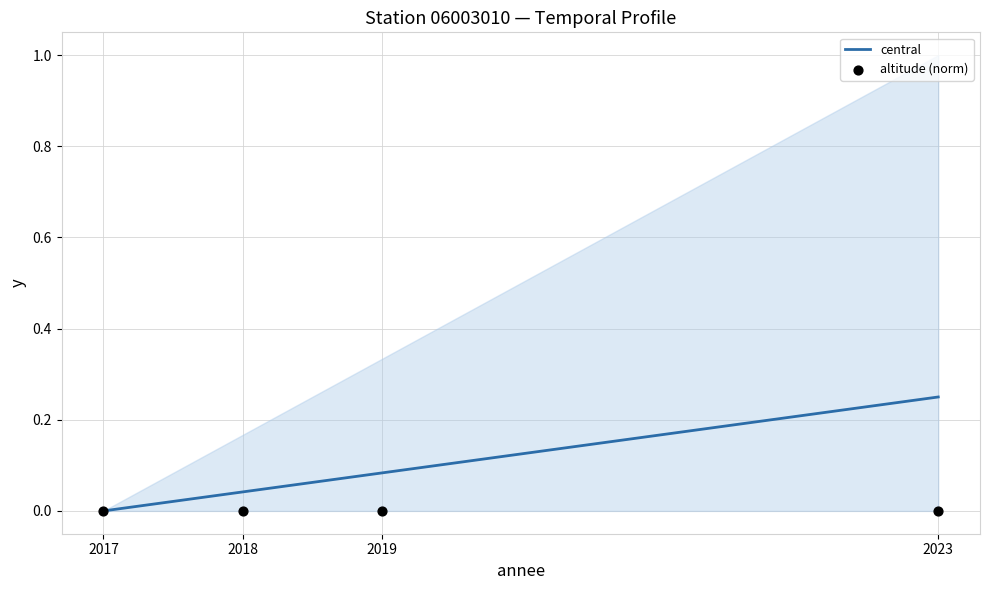

Which series has the widest spread of Y values?

central